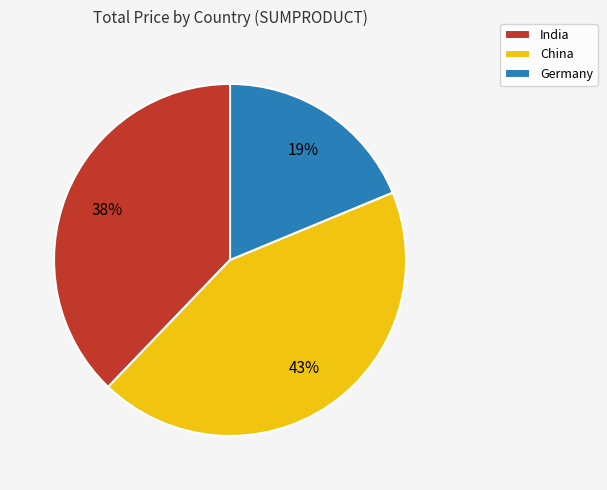

Does Germany represent more than half of the total?

No